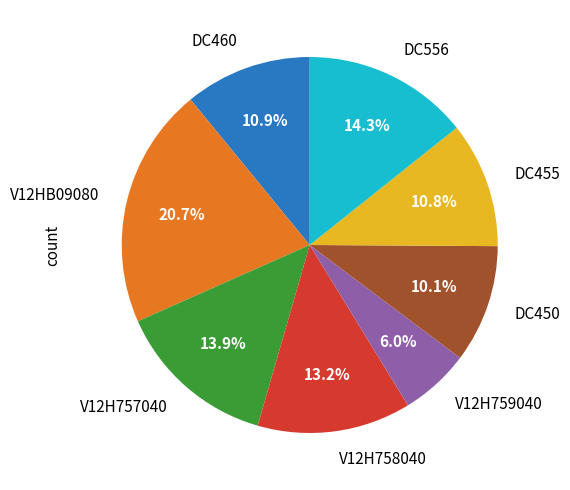

To the nearest percent, what percentage of the pie is V12H759040?

6%